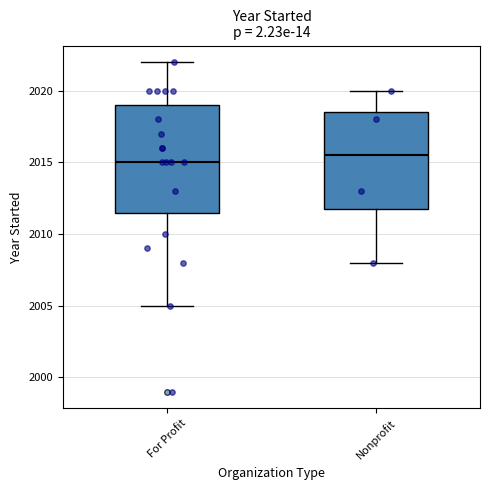

Reading left to right, transcribe this box plot: for each box, give where its median line is, the range the box spans, and where its two whiskers end, as read against the y-axis. The values are not printed on the chart, so give them approximately, as read against the axis.

For Profit: median 2015.0, box 2011.5 to 2019.0, whiskers 2005.0 to 2022.0
Nonprofit: median 2015.5, box 2012.0 to 2018.5, whiskers 2008.0 to 2020.0